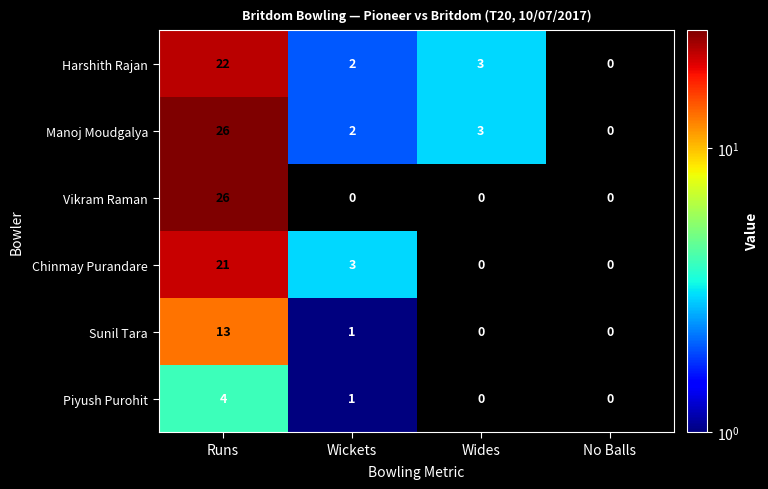

Which series has the largest total across all categories?

Manoj Moudgalya